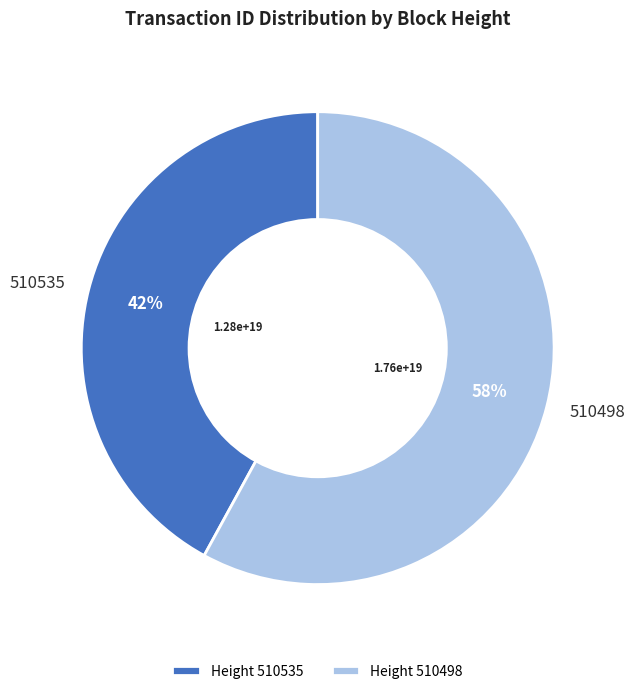

Rank the categories by value from highest to lowest.

510498, 510535